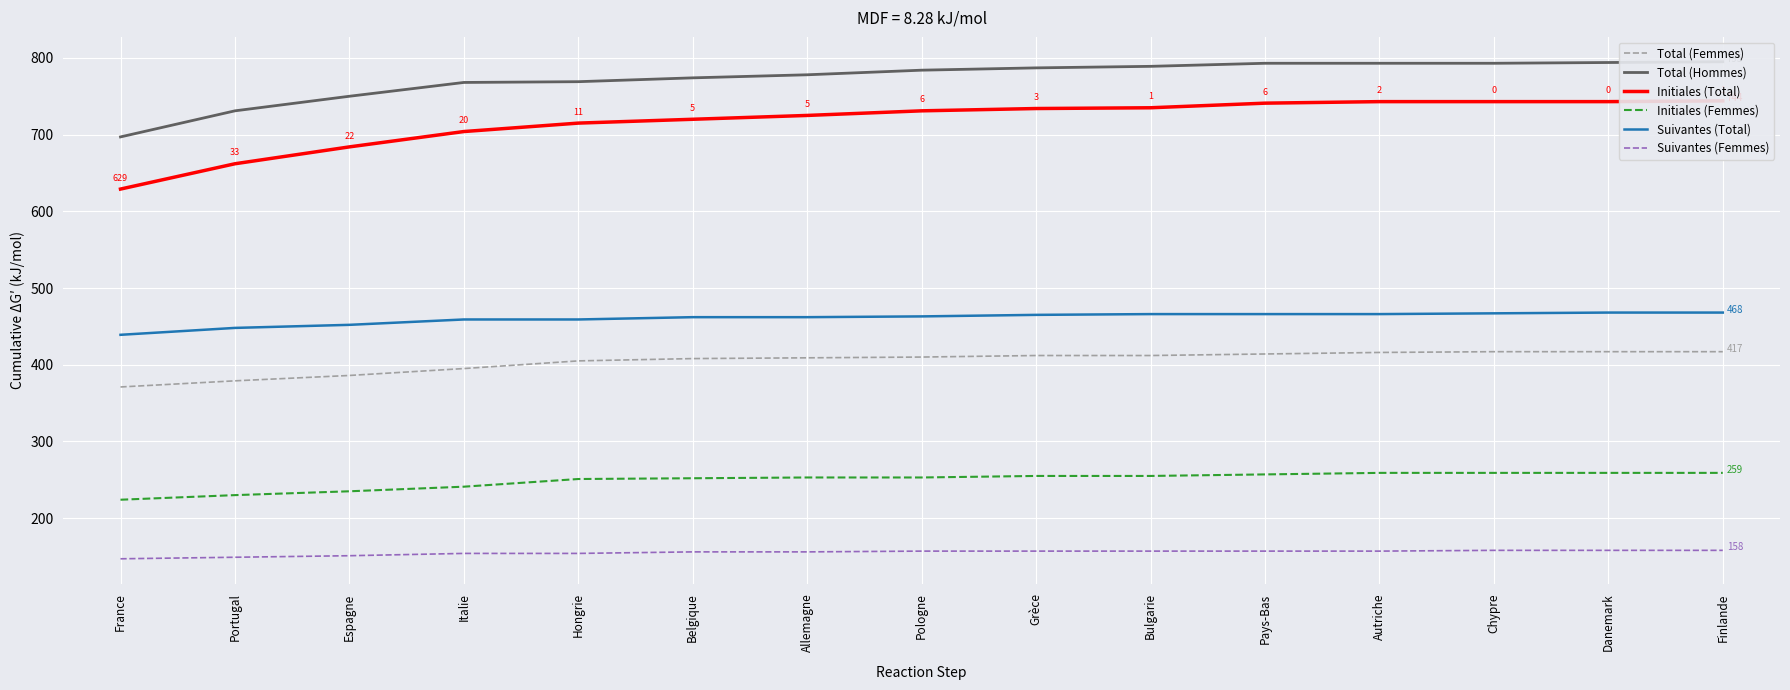

Reading left to right, what are all the values shown in this chart?

Total (Femmes): 371	379	386	395	405	408	409	410	412	412	414	416	417	417	417
Total (Hommes): 697	731	750	768	769	774	778	784	787	789	793	793	793	794	795
Initiales (Total): 629	662	684	704	715	720	725	731	734	735	741	743	743	743	744
Initiales (Femmes): 224	230	235	241	251	252	253	253	255	255	257	259	259	259	259
Suivantes (Total): 439	448	452	459	459	462	462	463	465	466	466	466	467	468	468
Suivantes (Femmes): 147	149	151	154	154	156	156	157	157	157	157	157	158	158	158